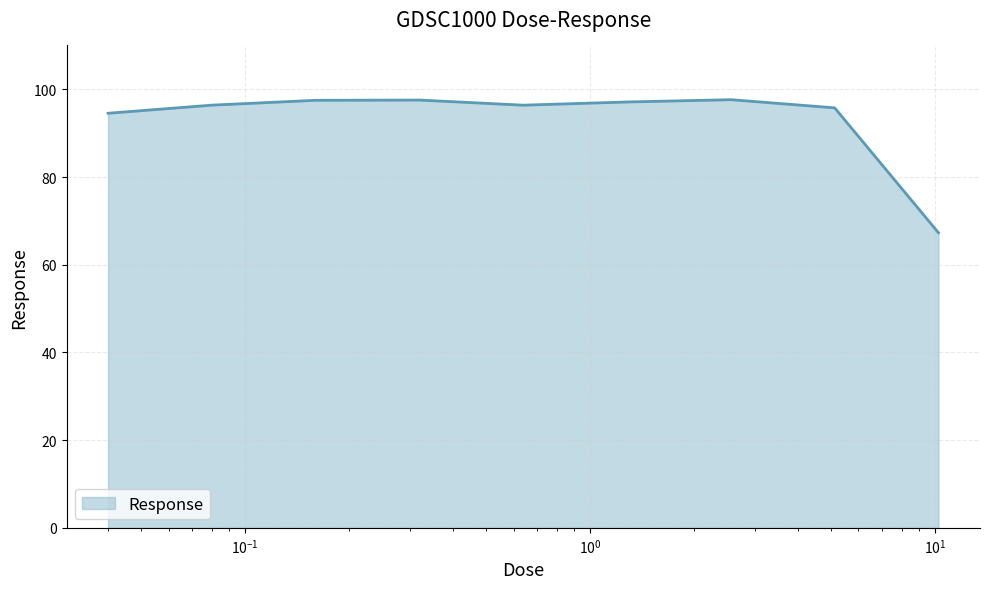

What is the minimum value shown in the chart?

67.3